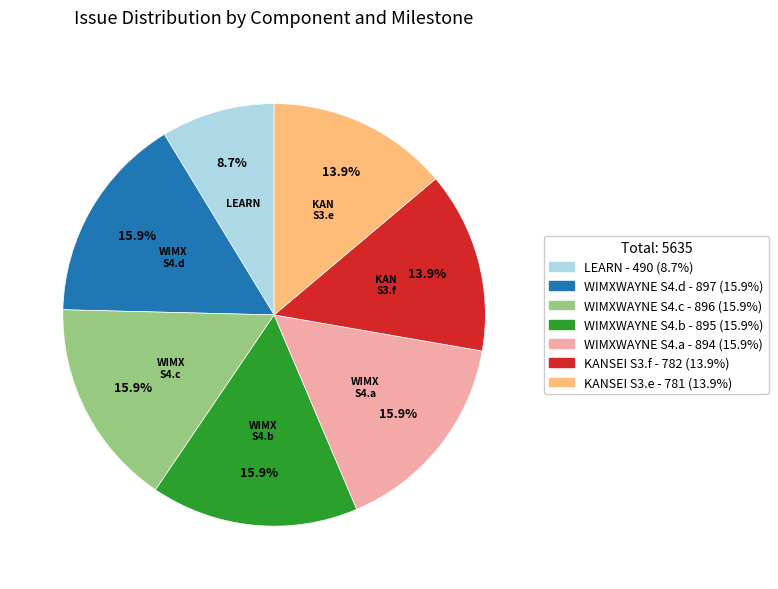

What is the smallest slice in the pie chart?

LEARN